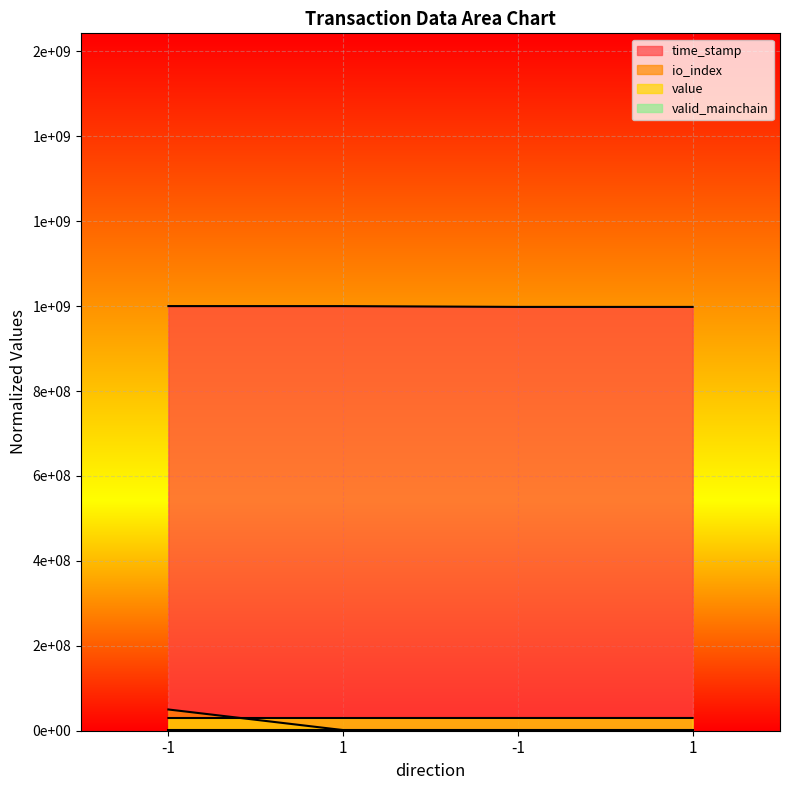

What is the difference between the highest and lowest values at 1?

998437785.1